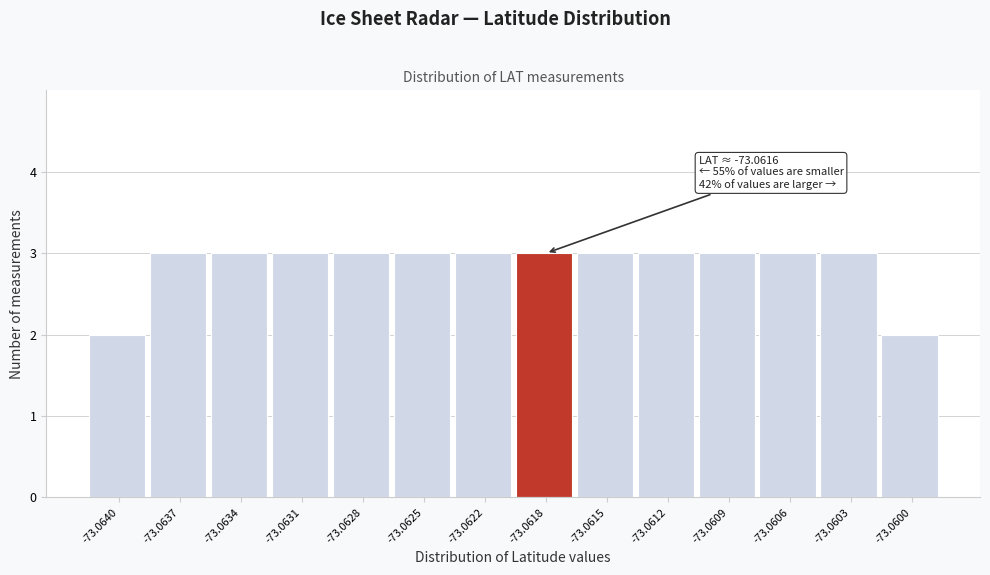

Reading left to right, extract all data points from this chart.

-73.0640=2	-73.0637=3	-73.0634=3	-73.0631=3	-73.0628=3	-73.0625=3	-73.0622=3	-73.0618=3	-73.0615=3	-73.0612=3	-73.0609=3	-73.0606=3	-73.0603=3	-73.0600=2